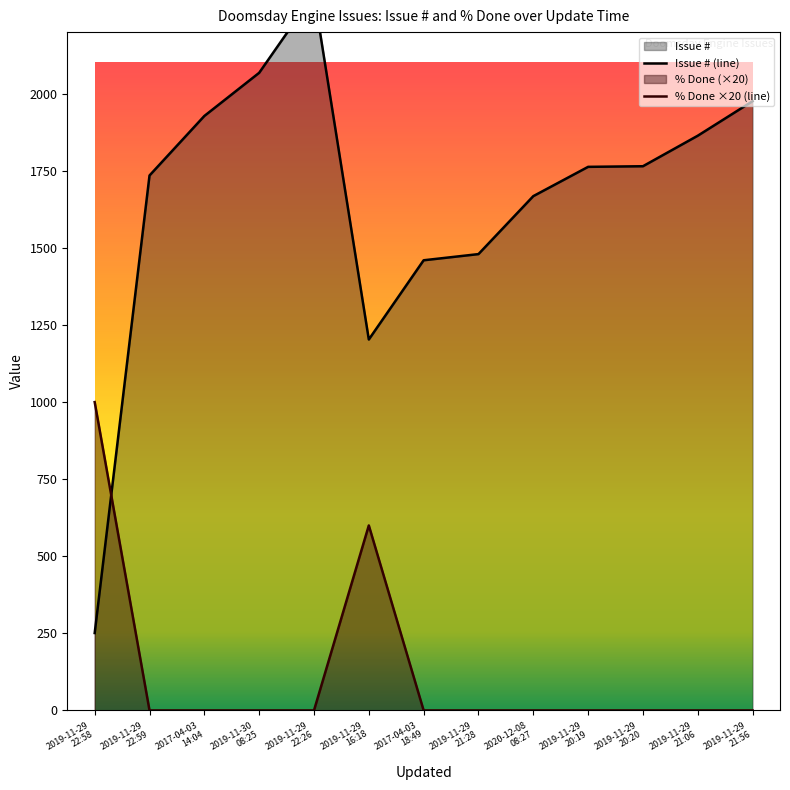

What is the highest value of the % Done series?

1000